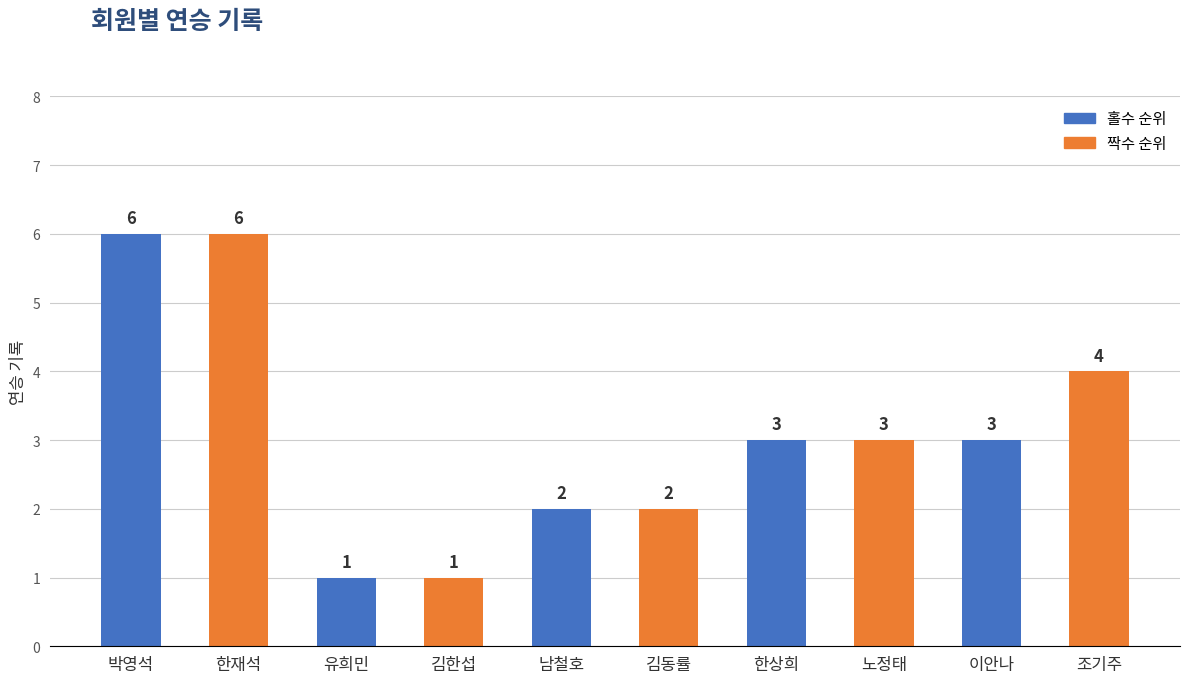

Read the value at 이안나.

3